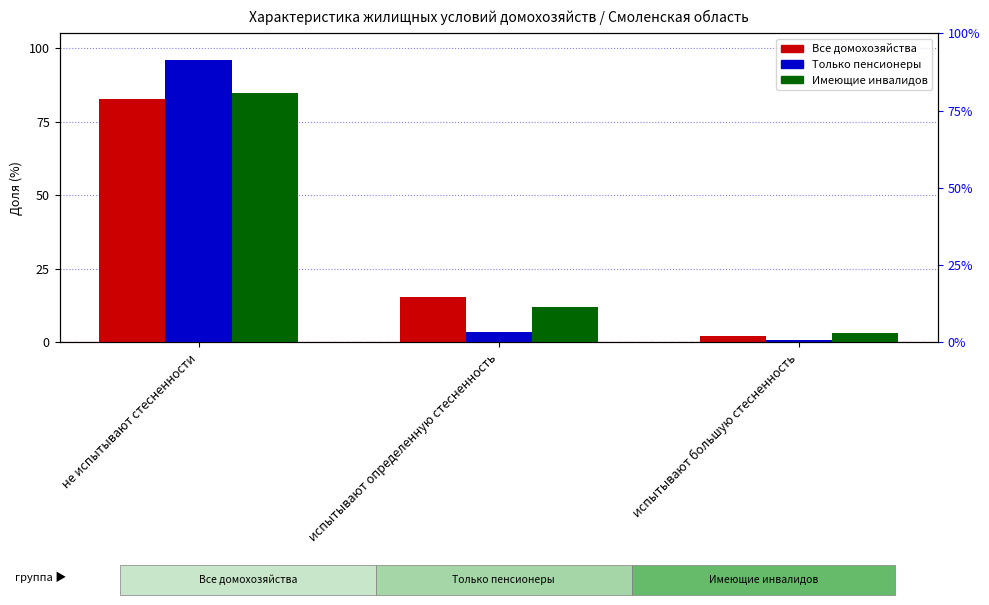

Rank the series by their maximum value, from highest to lowest.

Только пенсионеры, Имеющие инвалидов, Все домохозяйства